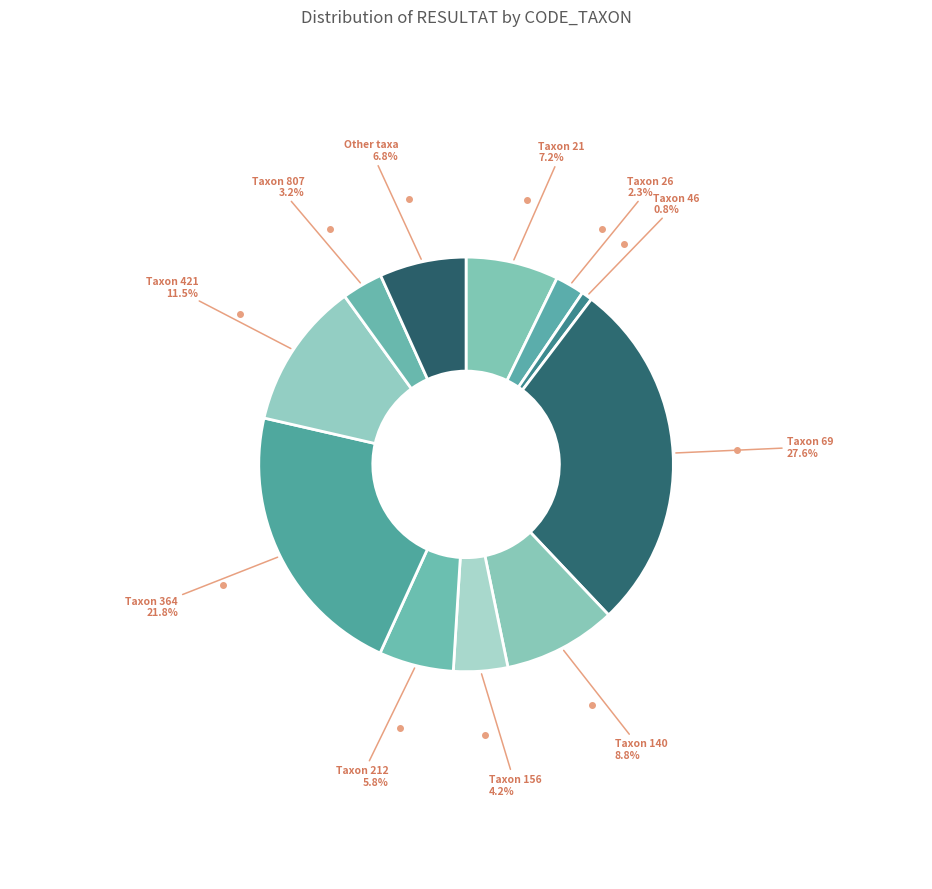

How many slices are in this pie chart?

11